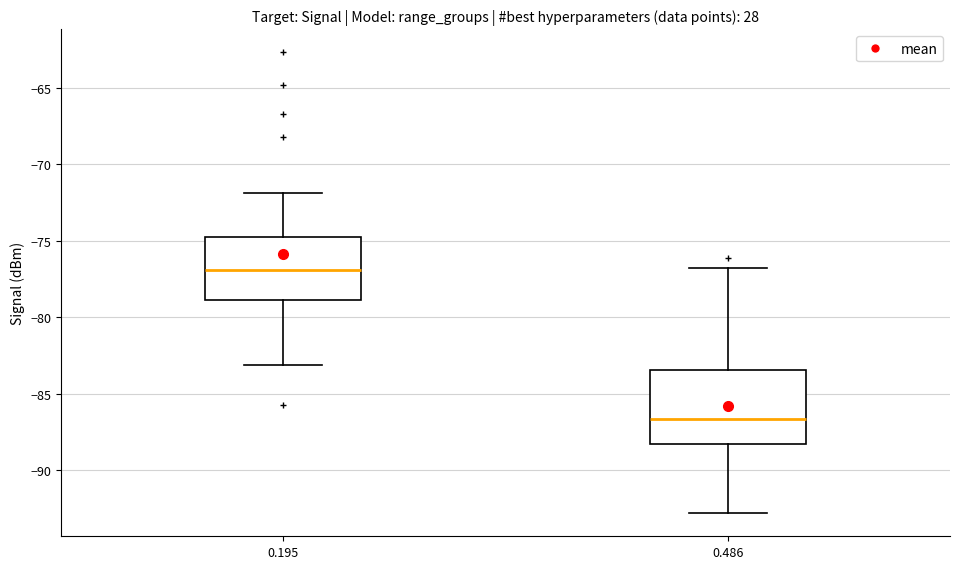

Which box is the tallest, from its lower edge to its upper edge?

0.486